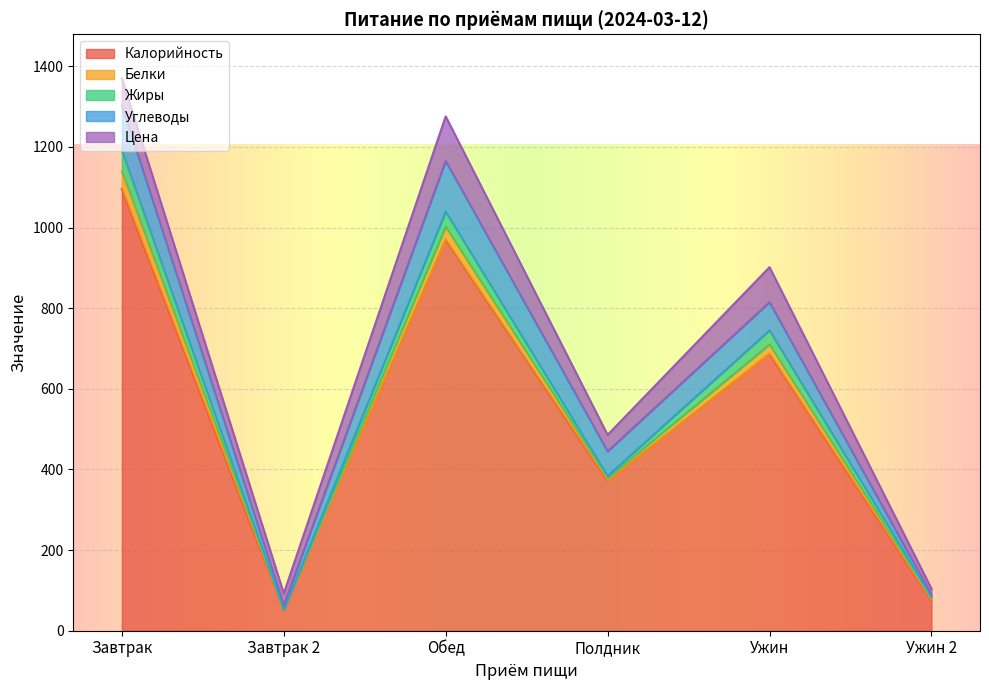

Where is the first local minimum for Жиры?

Завтрак 2